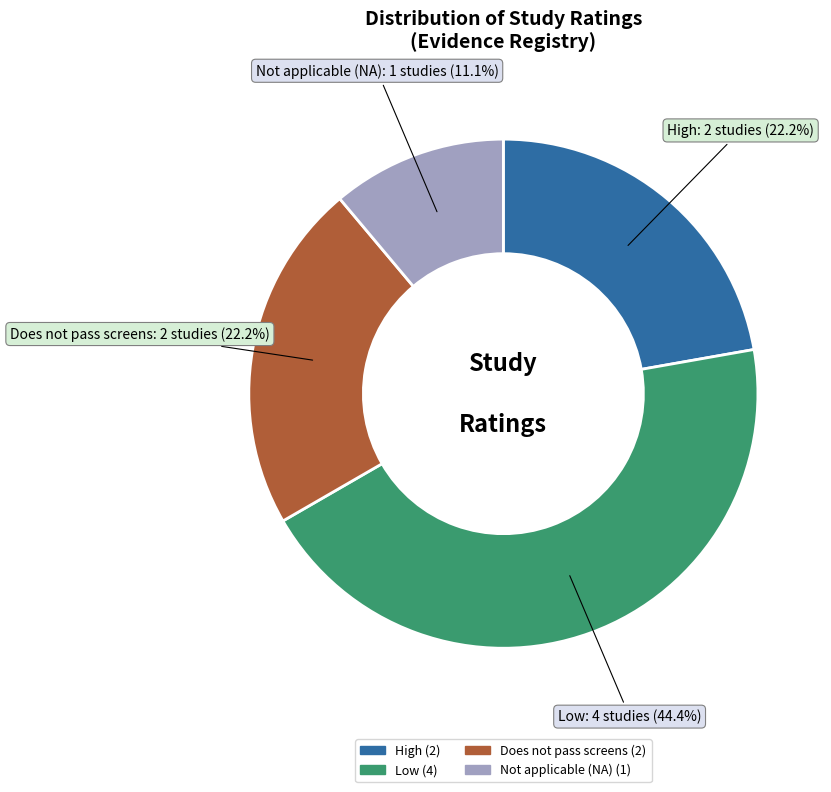

How many slices are in this pie chart?

4